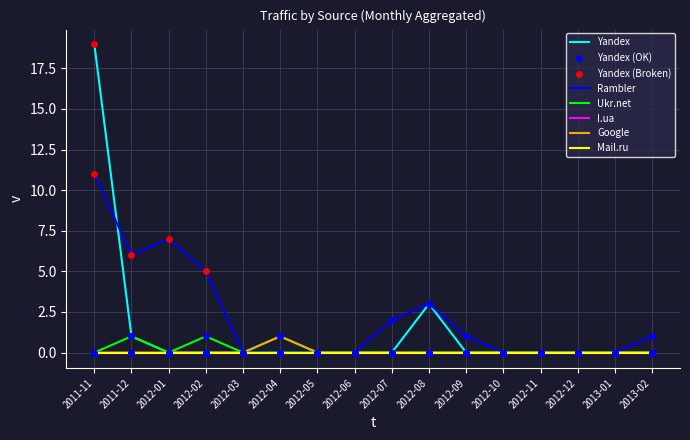

Is this an area chart (filled region under the line)?

No